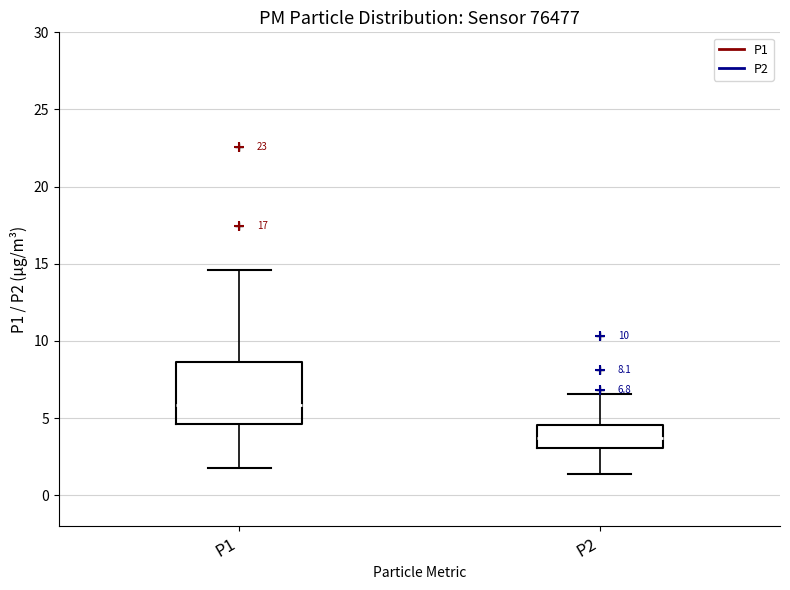

Which box's median line is the lowest?

P2